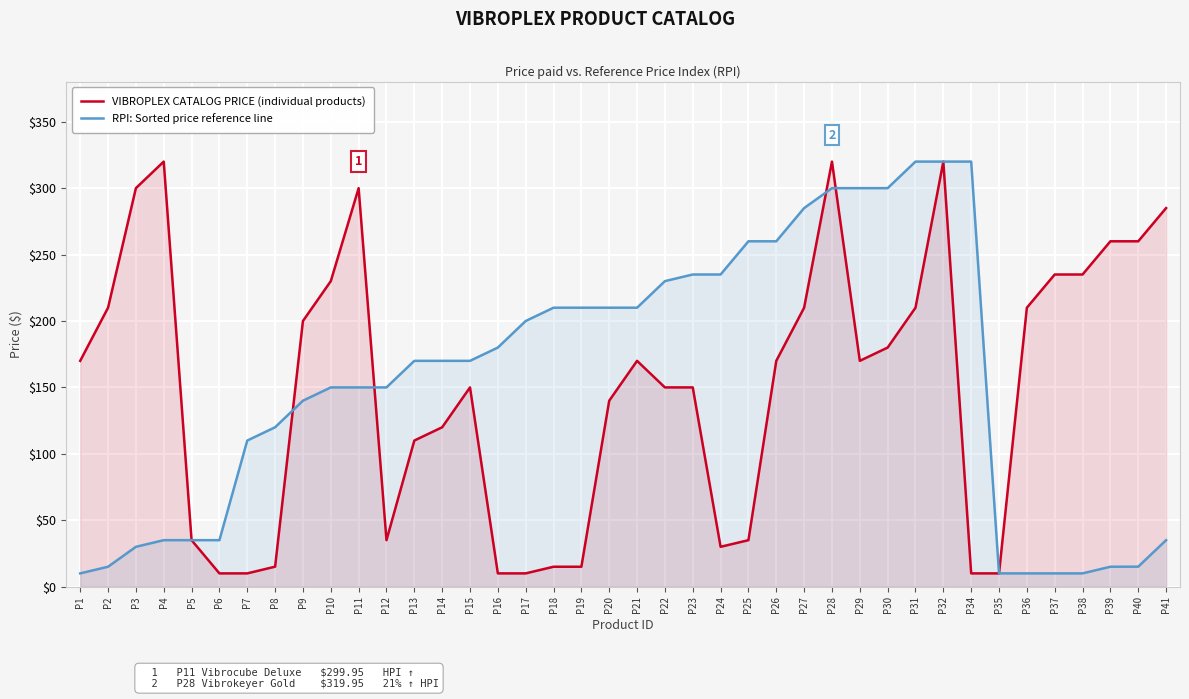

Between P23 and P36, which series saw the biggest shift?

RPI: Sorted price reference line